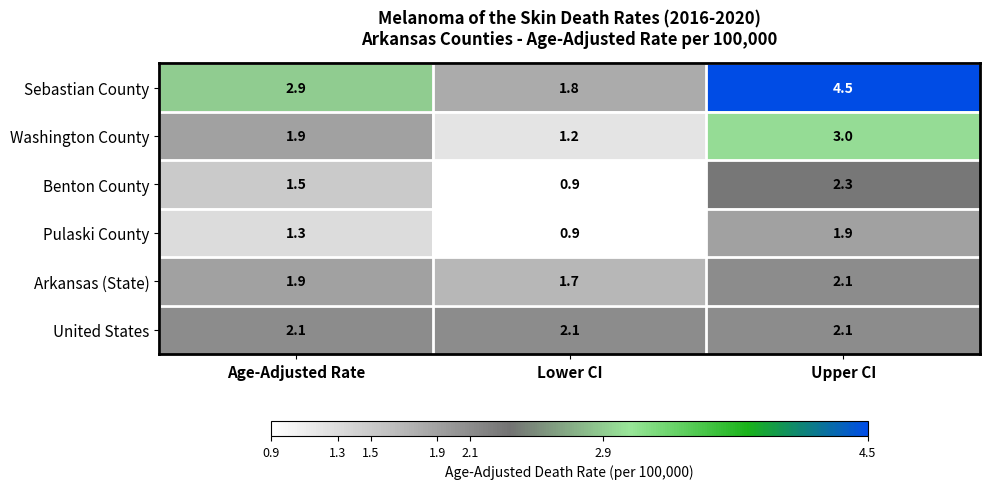

At which category does the chart reach its minimum across all series?

Lower CI